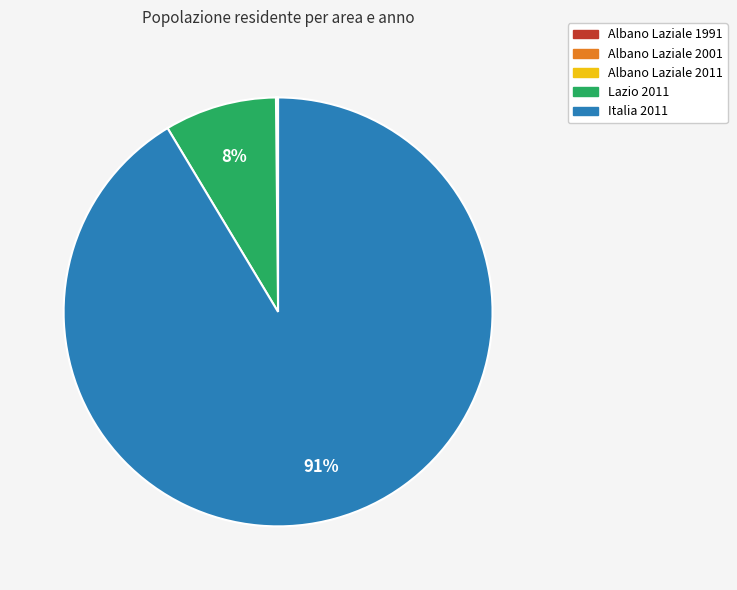

Which category has the biggest portion of the pie?

Italia 2011